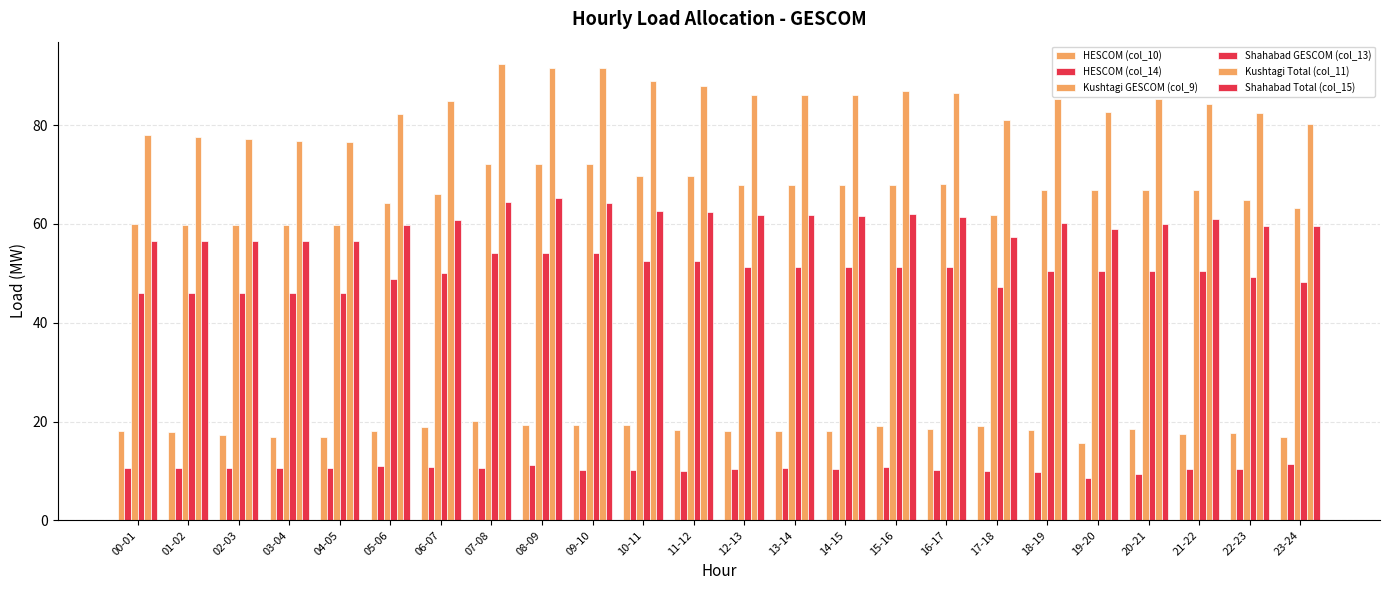

At how many categories does at least one series exceed 22?

24